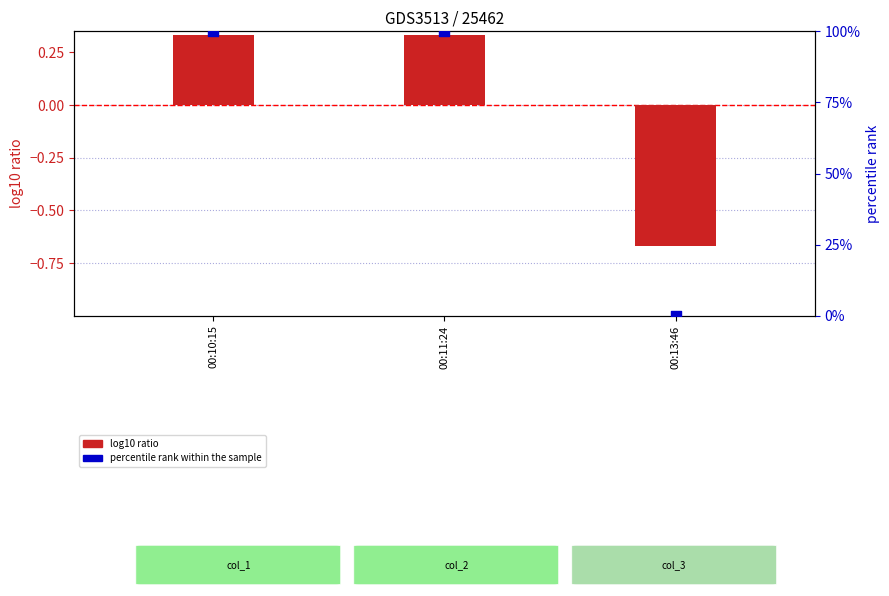

Which series has the widest spread of Y values?

percentile rank within the sample